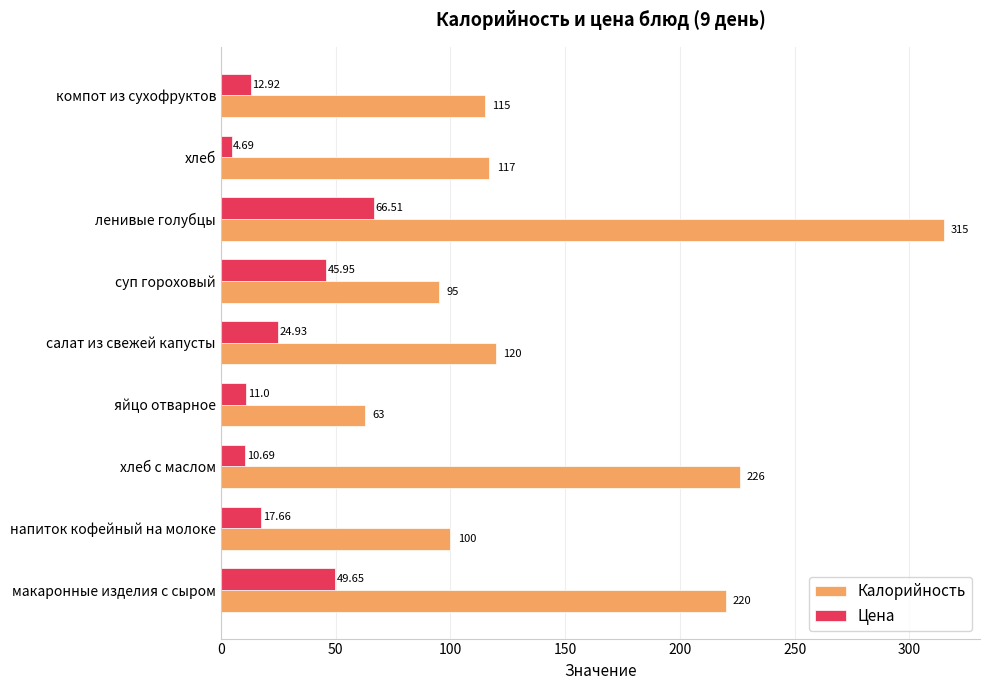

At which label does Калорийность reach its peak?

ленивые голубцы